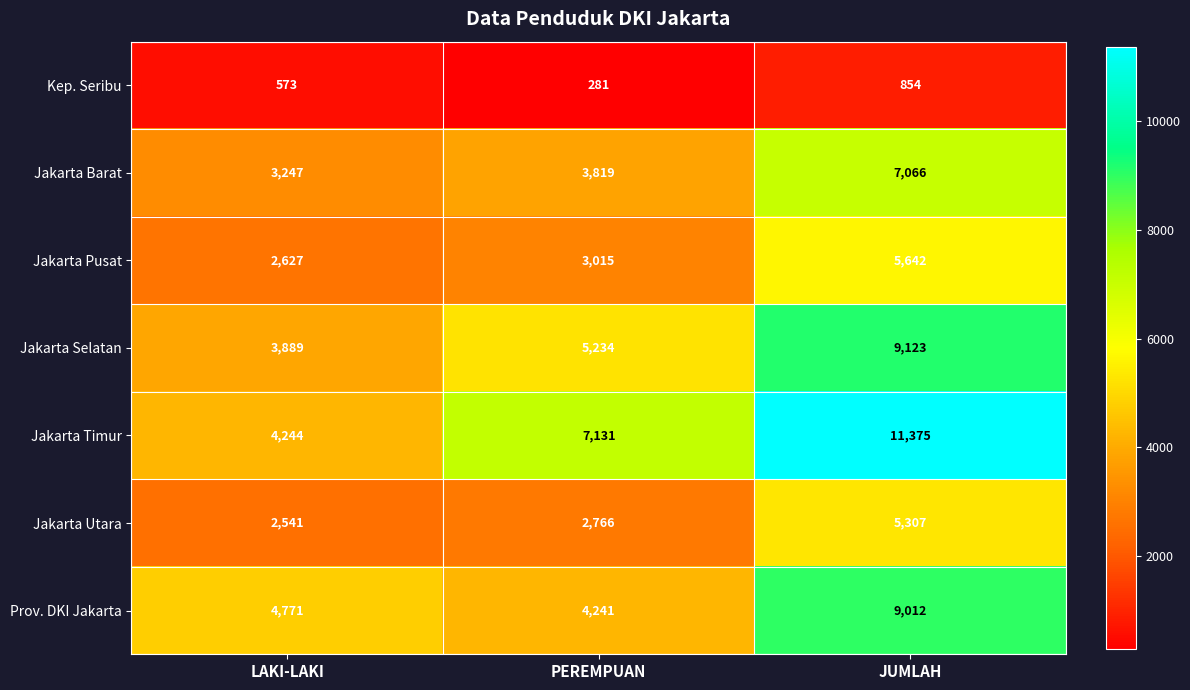

What is the difference between the highest and lowest values at JUMLAH?

10521